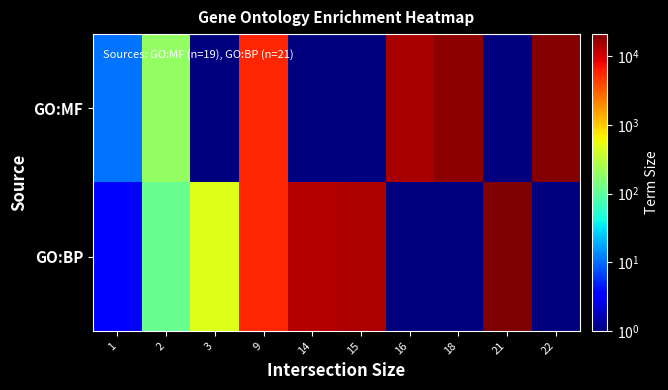

At which category is the sum across all series the highest?

21